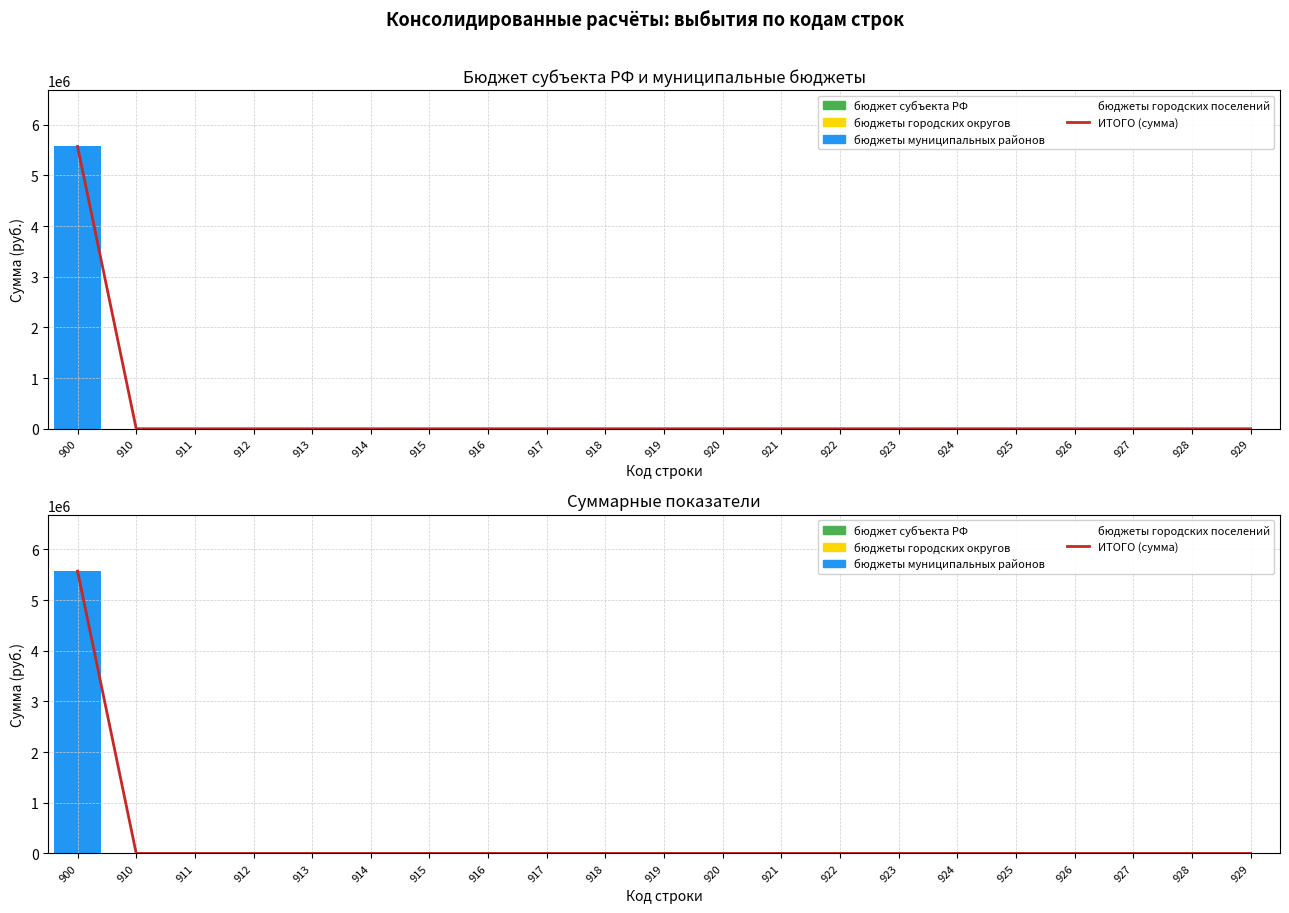

The value of бюджеты муниципальных районов at 925 is 3512931. True or false?

False